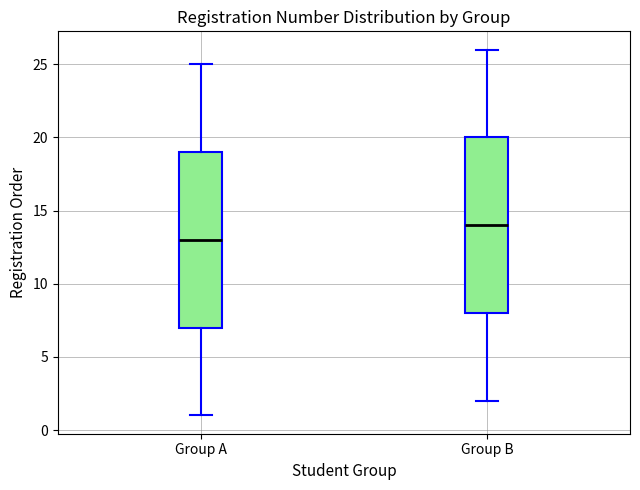

Reading left to right, transcribe this box plot: for each box, give where its median line is, the range the box spans, and where its two whiskers end, as read against the y-axis. The values are not printed on the chart, so give them approximately, as read against the axis.

Group A: median 13, box 7 to 19, whiskers 1 to 25
Group B: median 14, box 8 to 20, whiskers 2 to 26